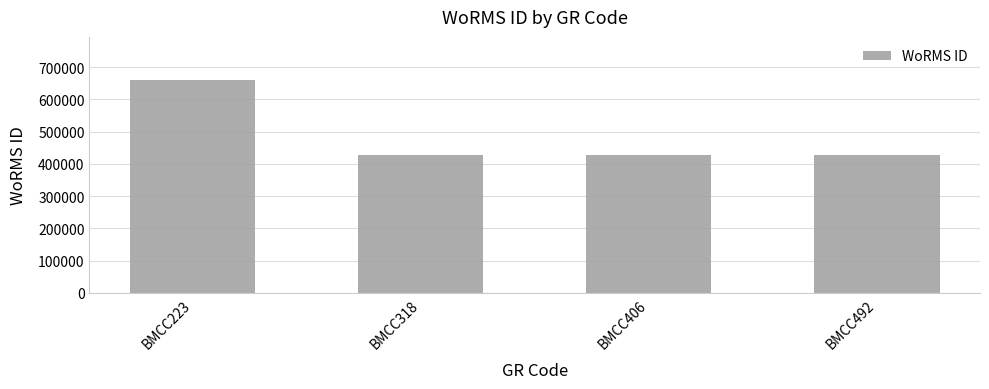

How many data points are above 428522?

1